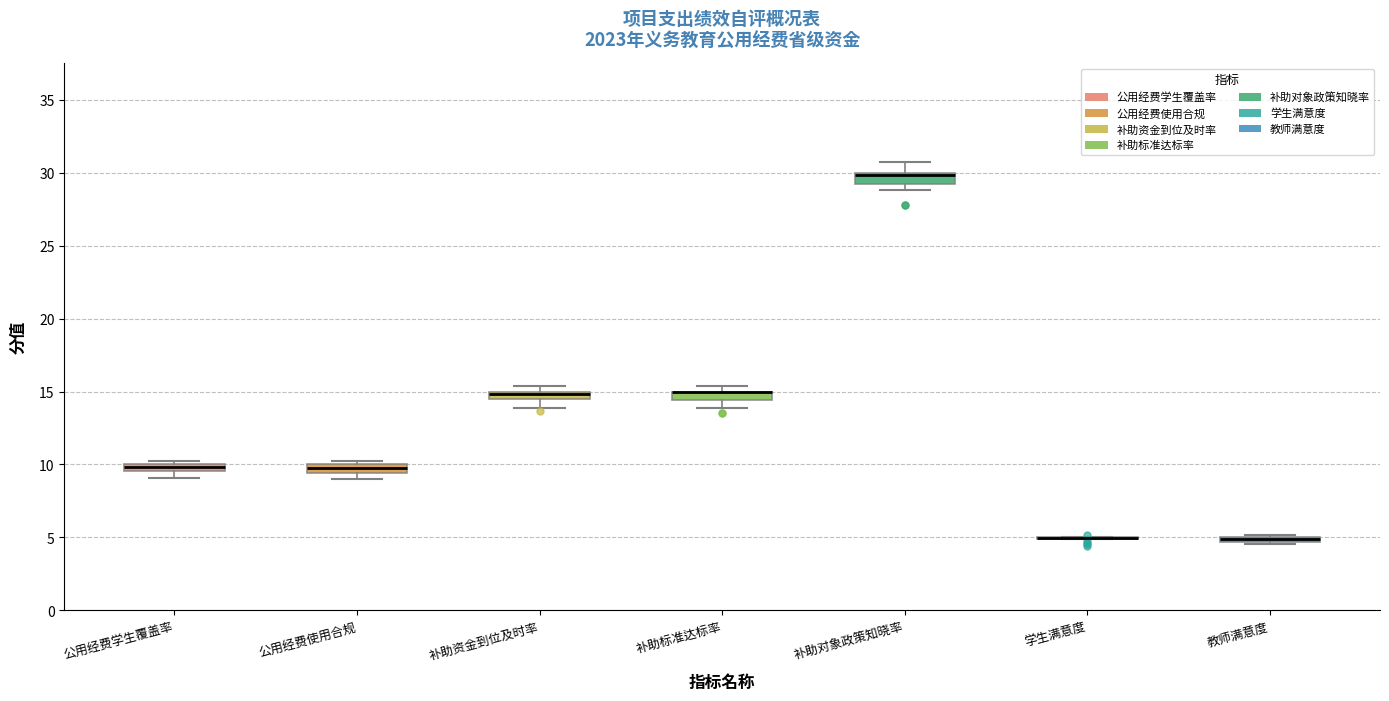

Where does the lower whisker of the box for 补助资金到位及时率 end on the y-axis? The values are not printed on the chart, so give them approximately, as read against the axis.

14.0